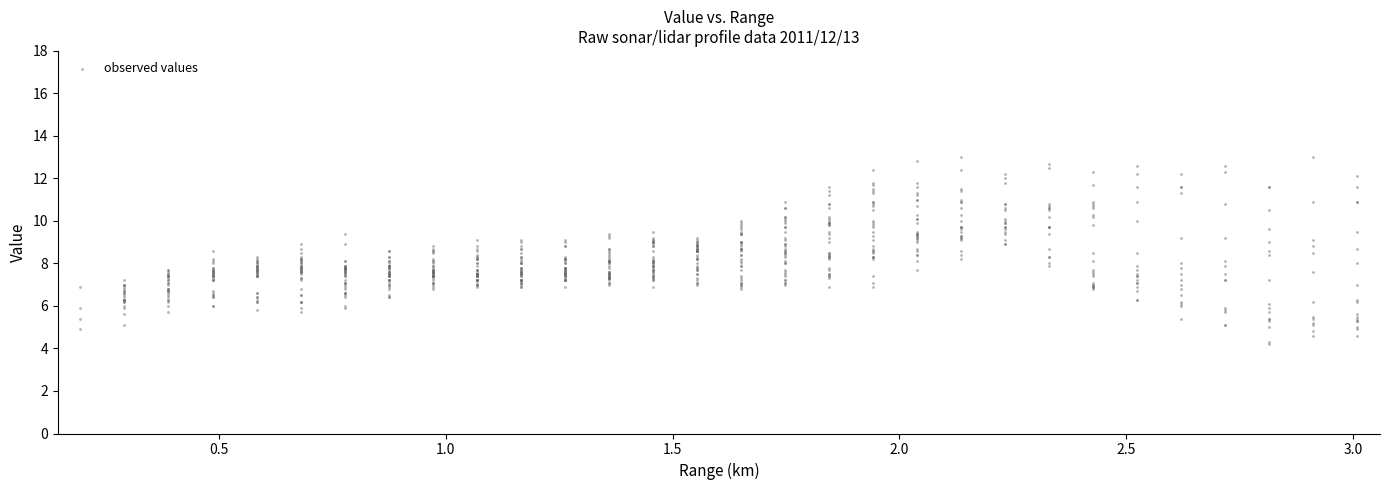

What is the range of X values (max minus min)?

2.8